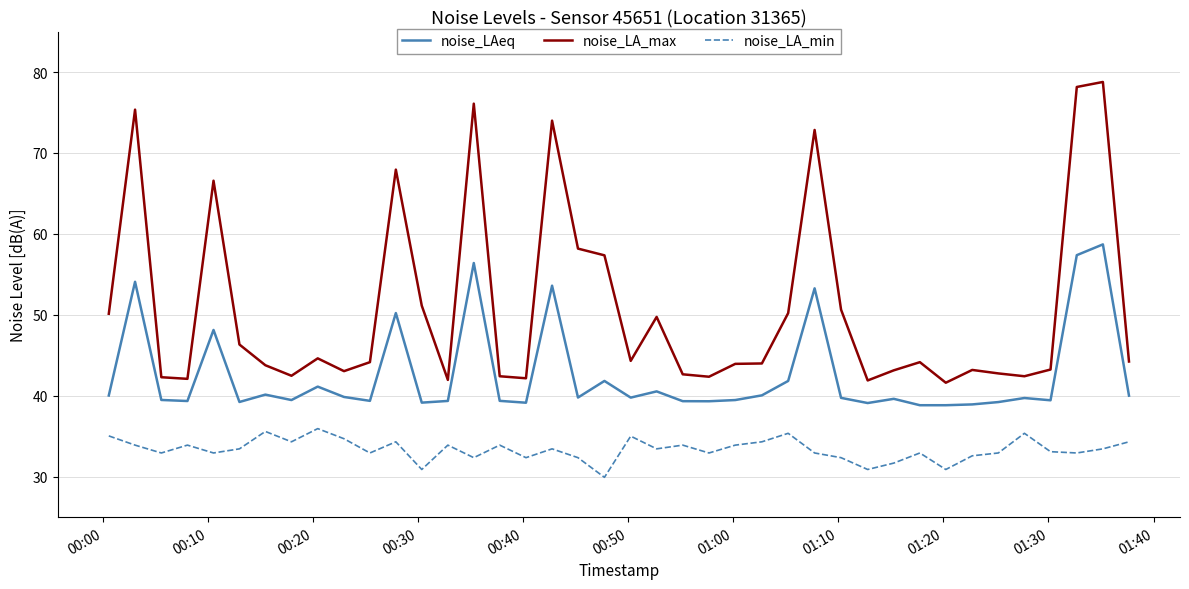

What is the difference between the maximum and minimum values in the noise_LAeq series?

19.9